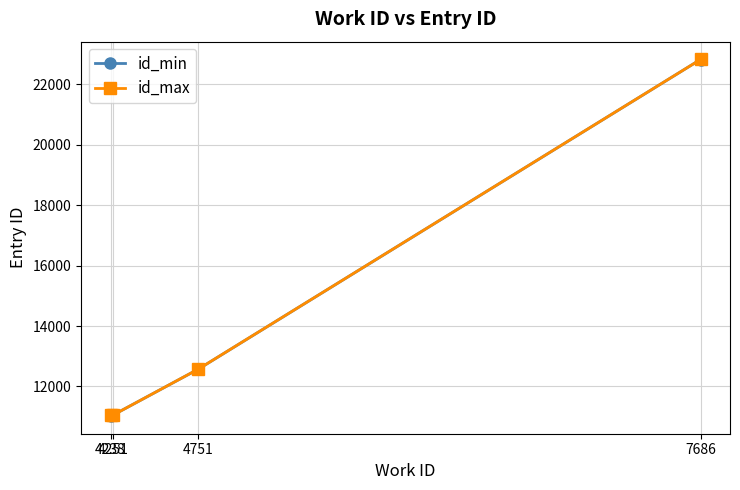

What is the sum of all id_max values?

57485